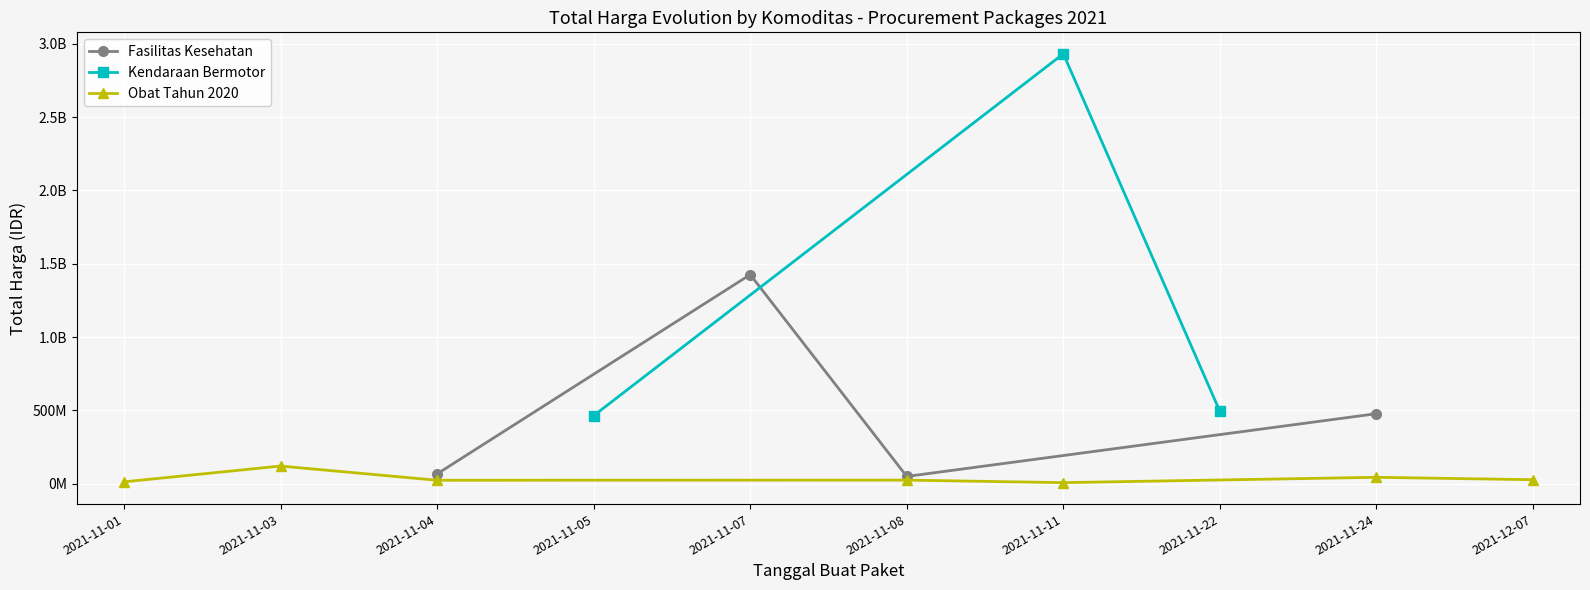

Is the value of Total Harga (Obat Tahun 2020) at 2021-11-05 greater than the value of Total Harga (Kendaraan Bermotor) at 2021-11-08?

Yes